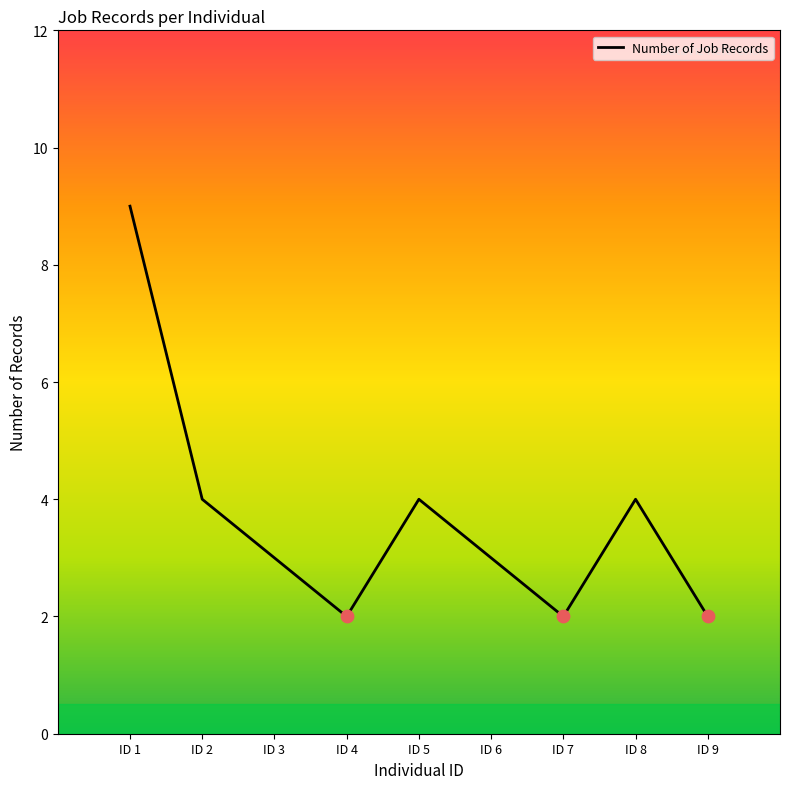

What is the change in value from ID 7 to ID 8?

+2